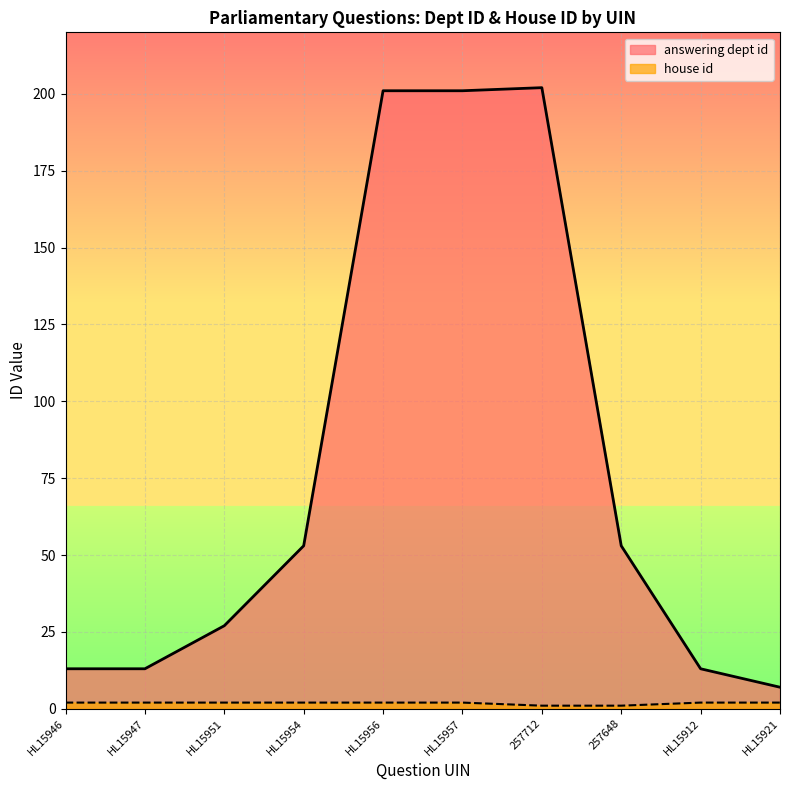

Is it true that answering dept id equals 85 at HL15957?

False